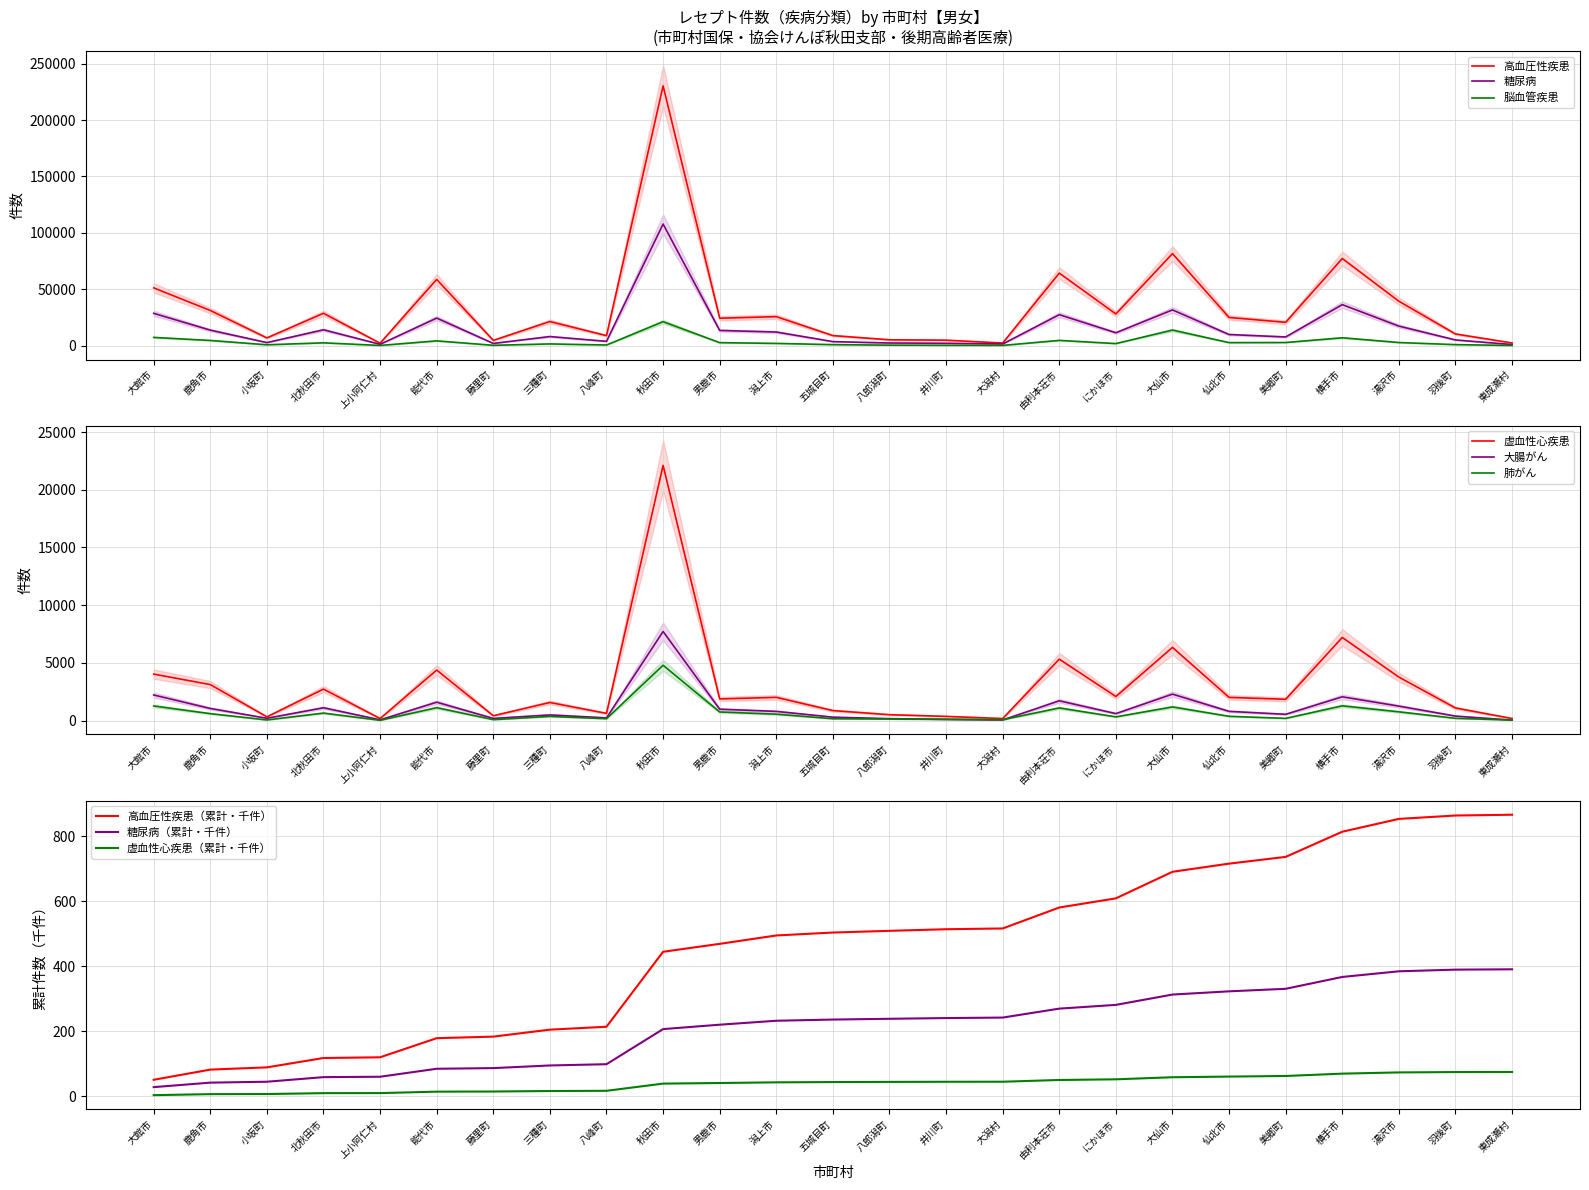

What is the difference between the maximum and minimum values in the 糖尿病 series?

106805